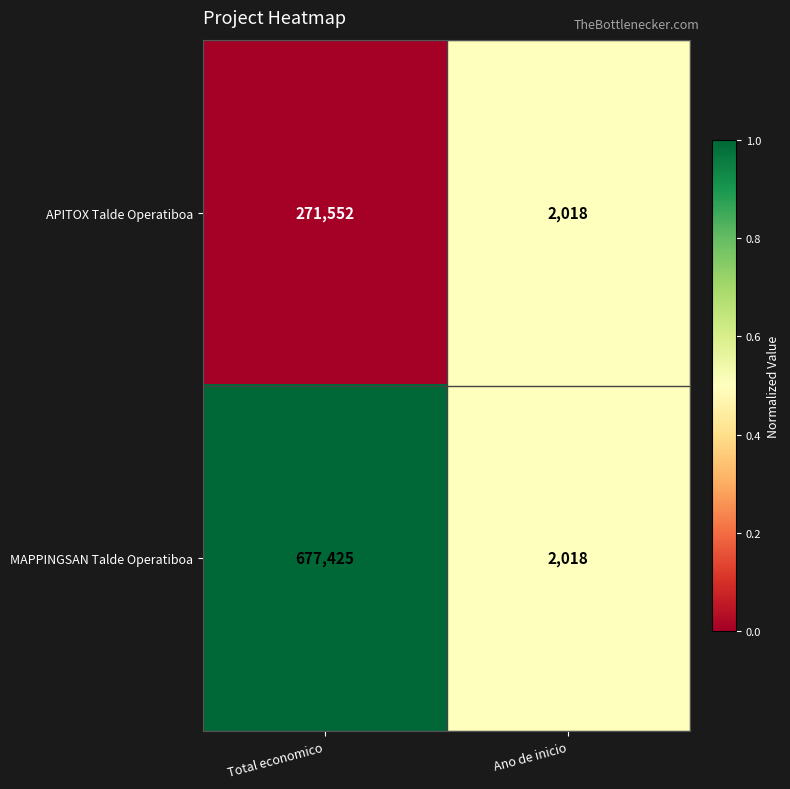

What is the difference between the maximum and minimum values in the MAPPINGSAN Talde Operatiboa series?

675407